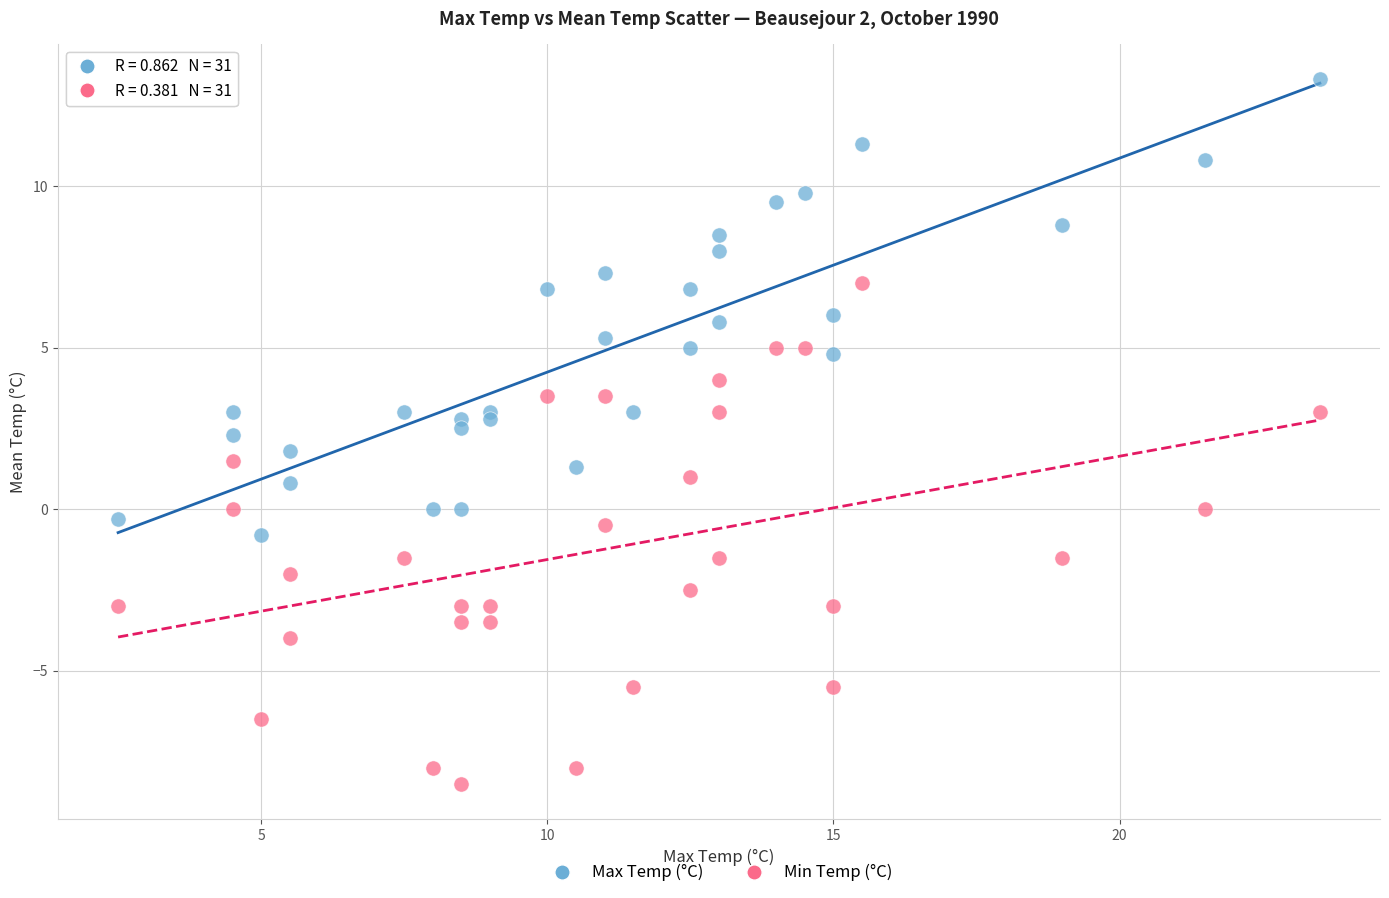

What is the X range (max minus min) for the scatter plot?

21.0